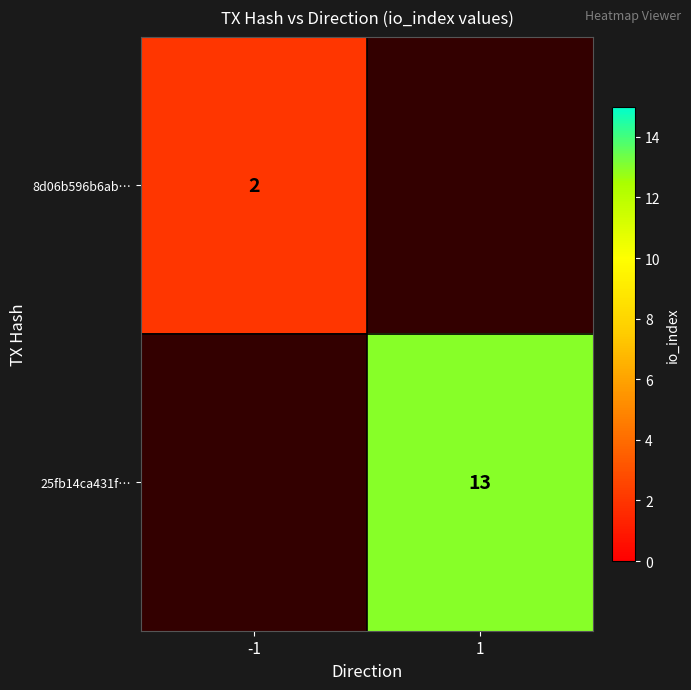

Is it true that 25fb14ca431f… equals 4 at 1?

False